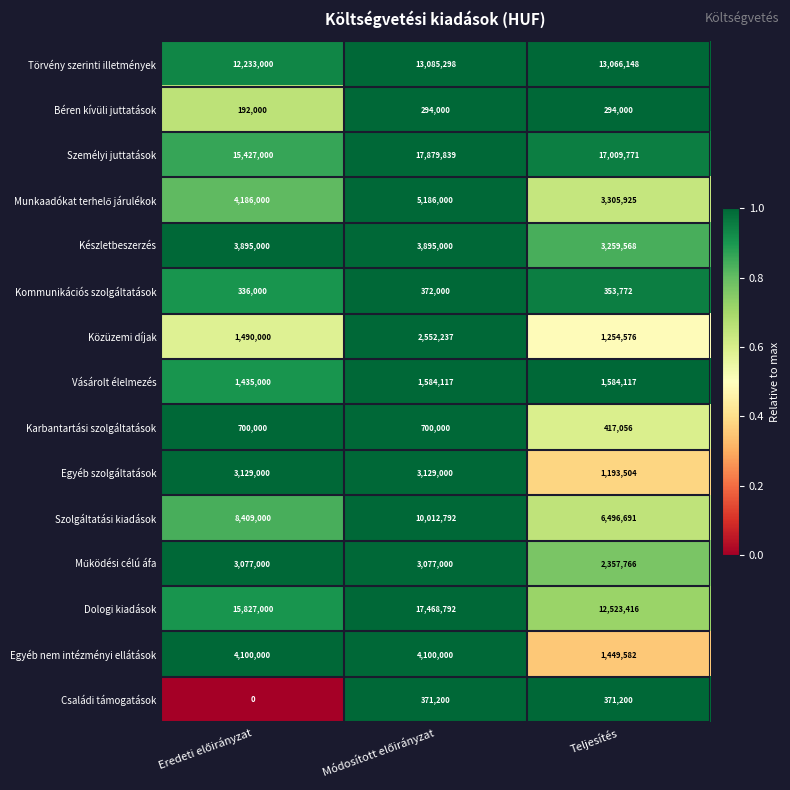

How many Közüzemi díjak values are between 1254576 and 2552237?

3